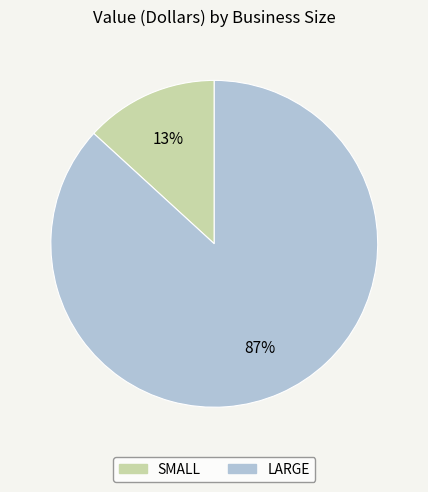

To the nearest percent, what is the difference between the largest and smallest slice percentages?

74%